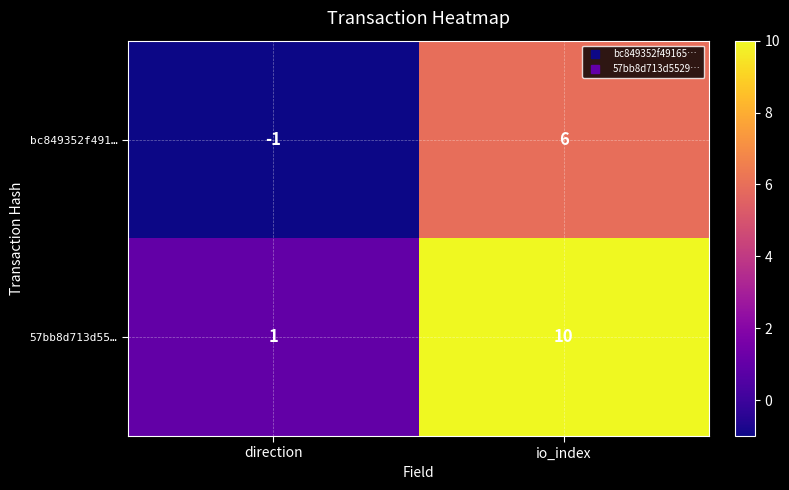

Between direction and io_index, which series saw the biggest shift?

57bb8d713d55…